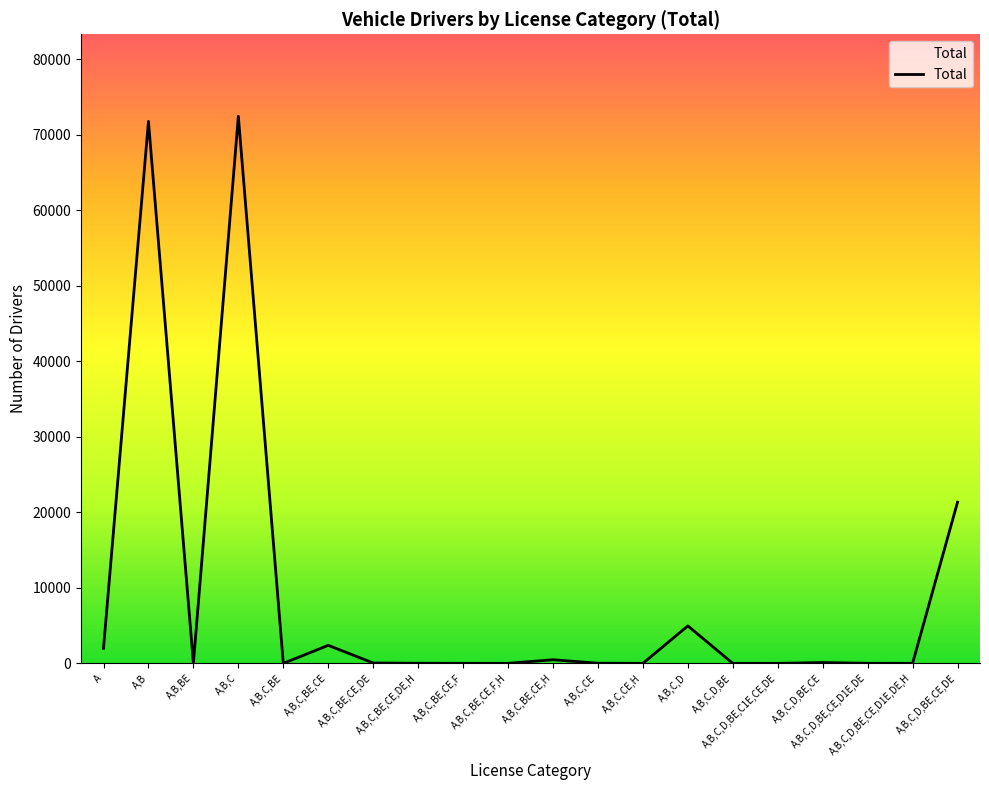

What is the sum of the values at A,B,C,D,BE,CE,DE and A,B,C,BE,CE?

23736